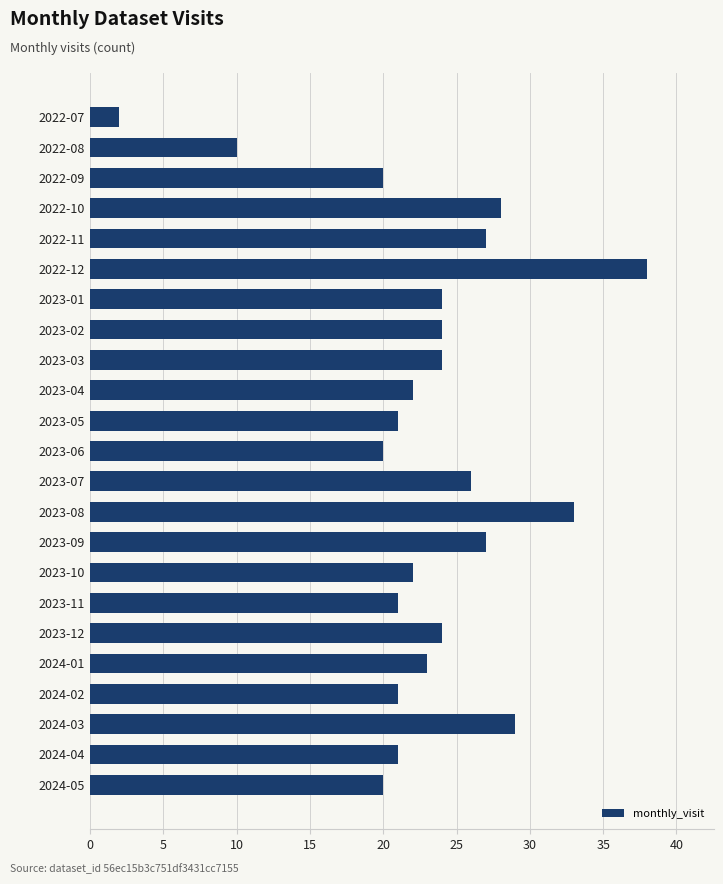

What is the maximum value shown in the chart?

38